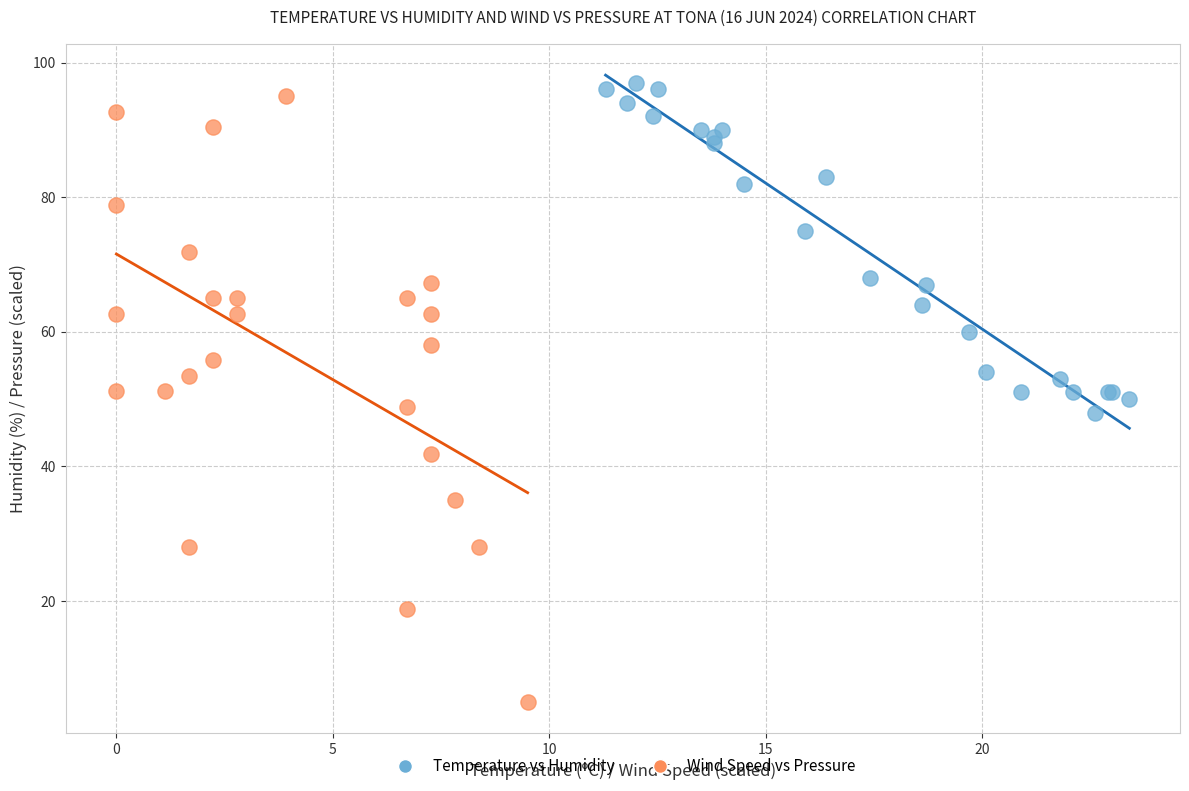

What are all the series names shown in the legend?

Temperature vs Humidity, Wind Speed vs Pressure